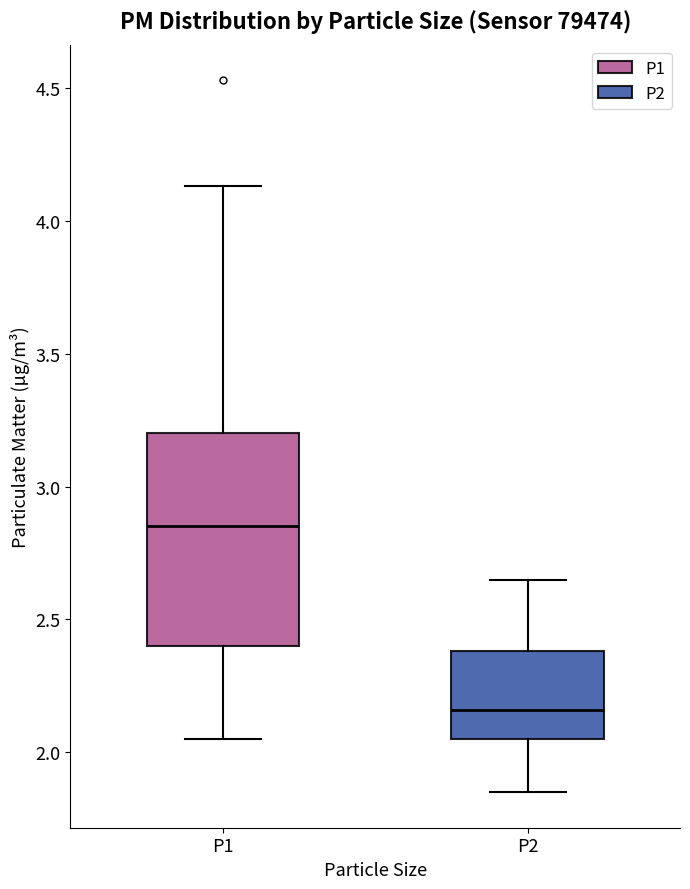

Reading left to right, read every box against the y-axis: the position of its median line, the range the box covers, and the ends of its whiskers. The values are not printed on the chart, so give them approximately, as read against the axis.

P1: median 2.85, box 2.40 to 3.20, whiskers 2.05 to 4.15
P2: median 2.15, box 2.05 to 2.40, whiskers 1.85 to 2.65